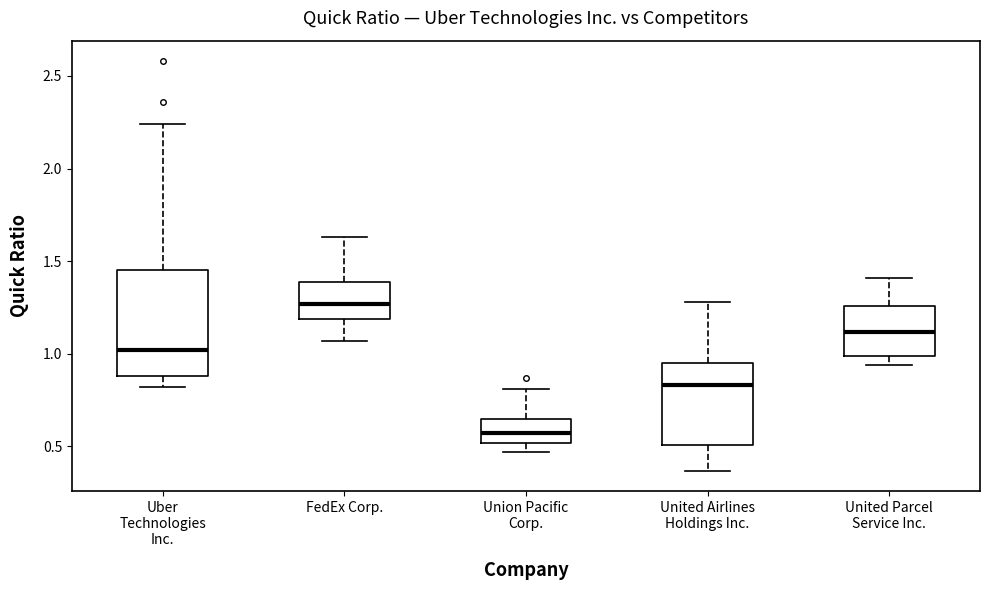

Which box's median line is the highest?

FedEx Corp.